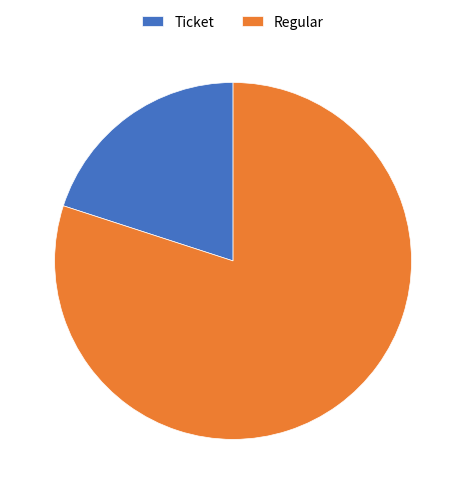

Which has a higher value, Ticket or Regular?

Regular